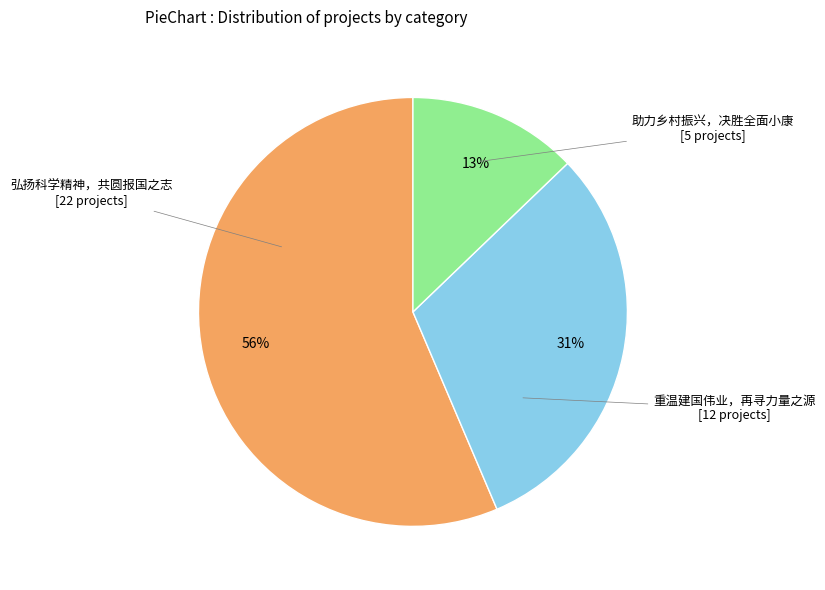

Is there a majority slice in this chart?

Yes